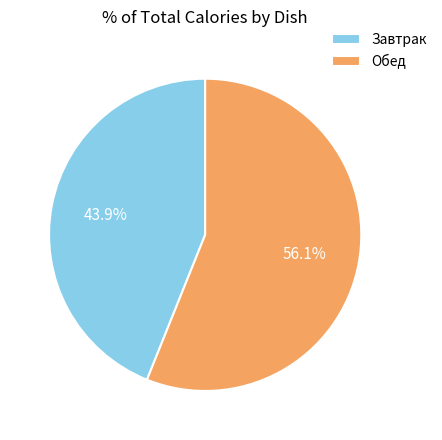

What is the ratio of the value at Обед to the value at Завтрак?

1.3